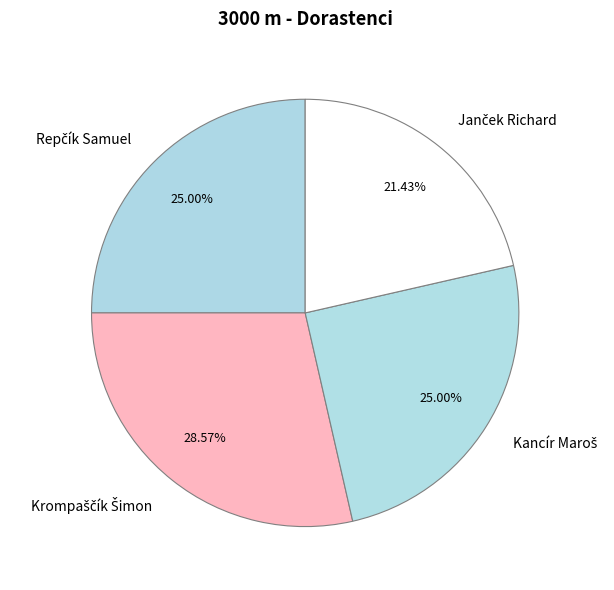

Is there any slice that represents more than half of the pie?

No